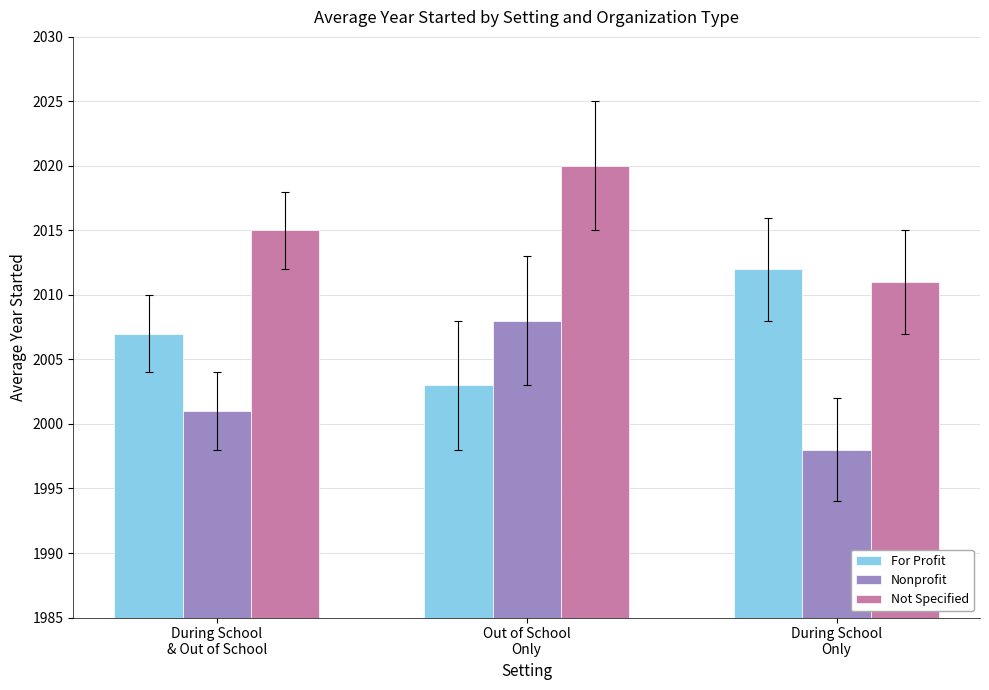

How many data points in Not Specified are less than 2015?

1